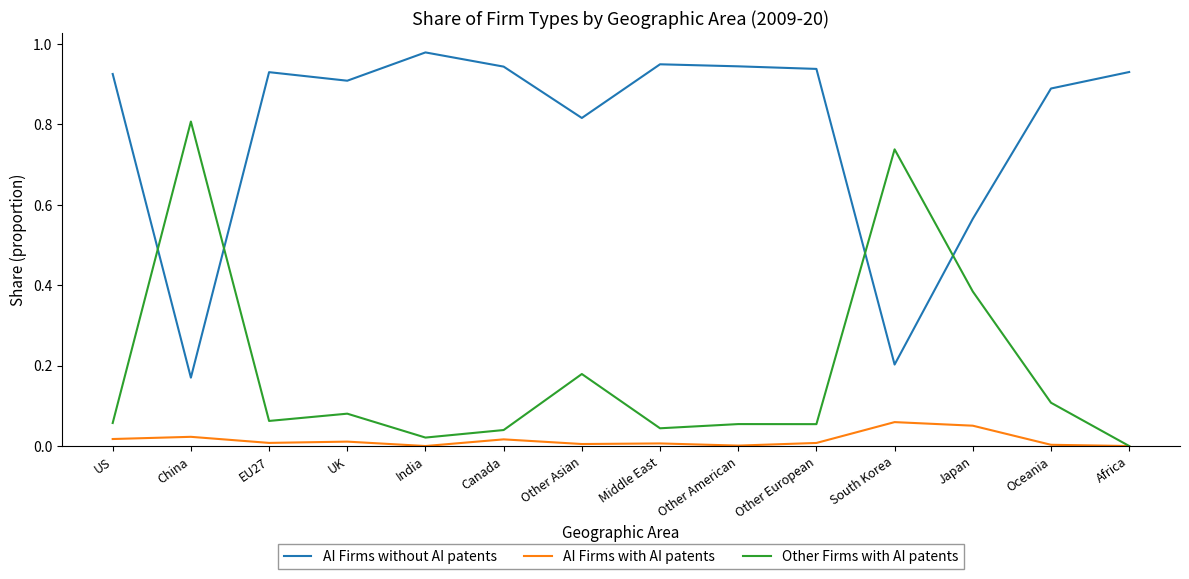

What position from the left is Japan?

12